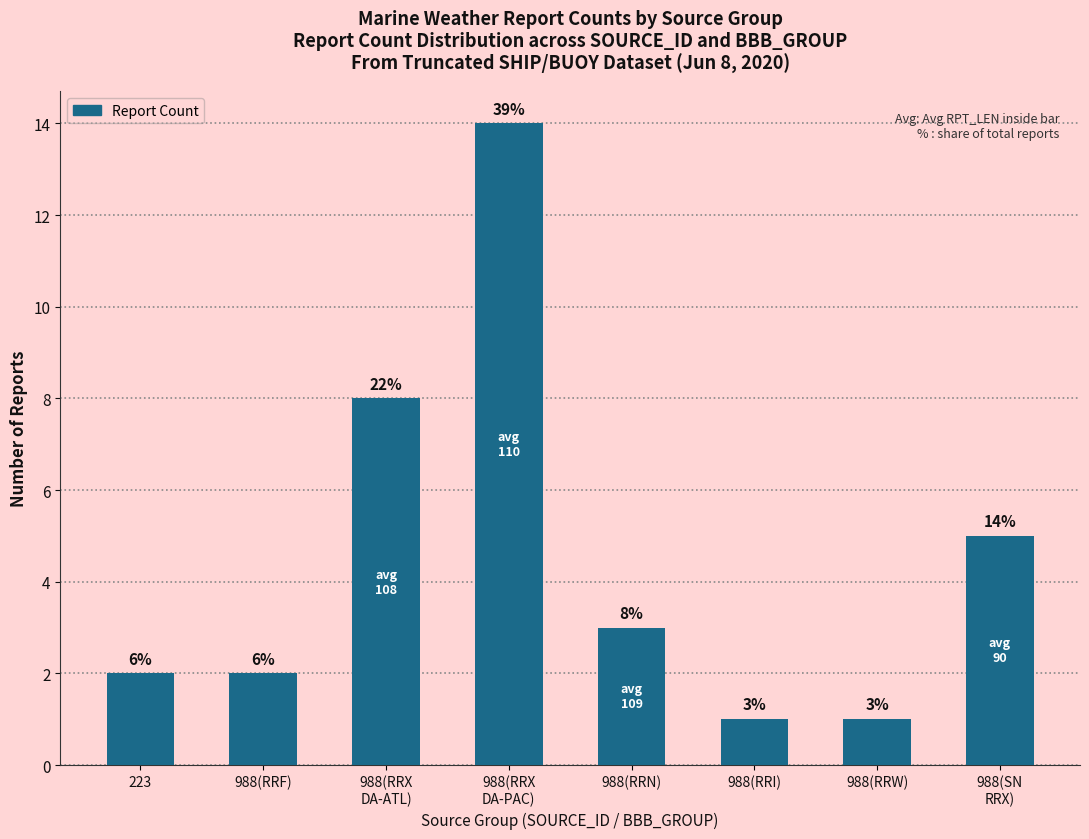

What is the value of the 3rd bar from the left?

8